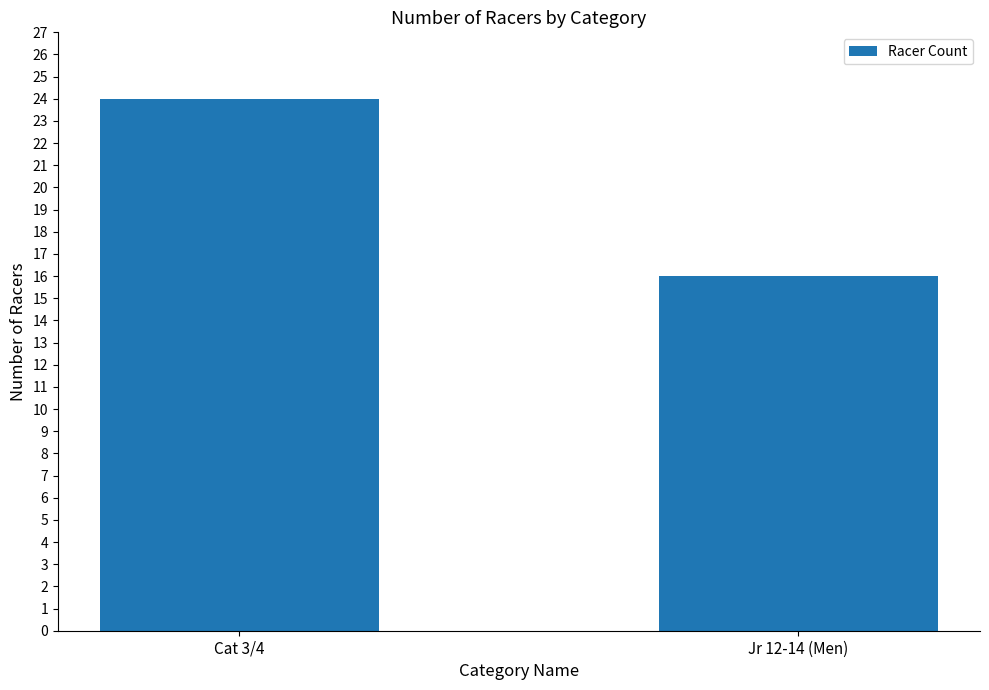

Reading right to left, list all the values displayed in this chart.

Jr 12-14 (Men)=16	Cat 3/4=24